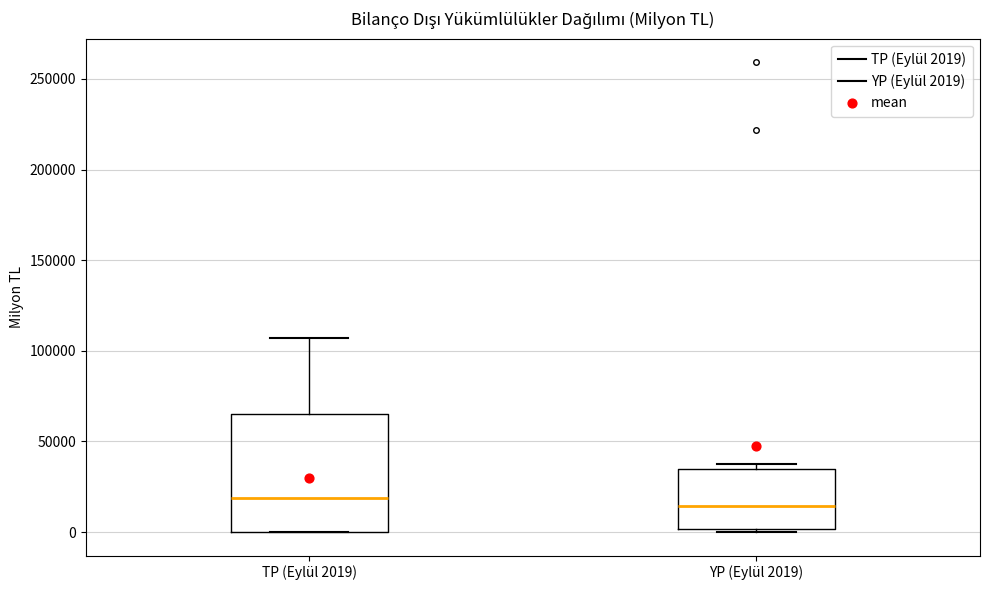

Where is the lower edge of the box for YP (Eylül 2019) on the y-axis? The values are not printed on the chart, so give them approximately, as read against the axis.

0